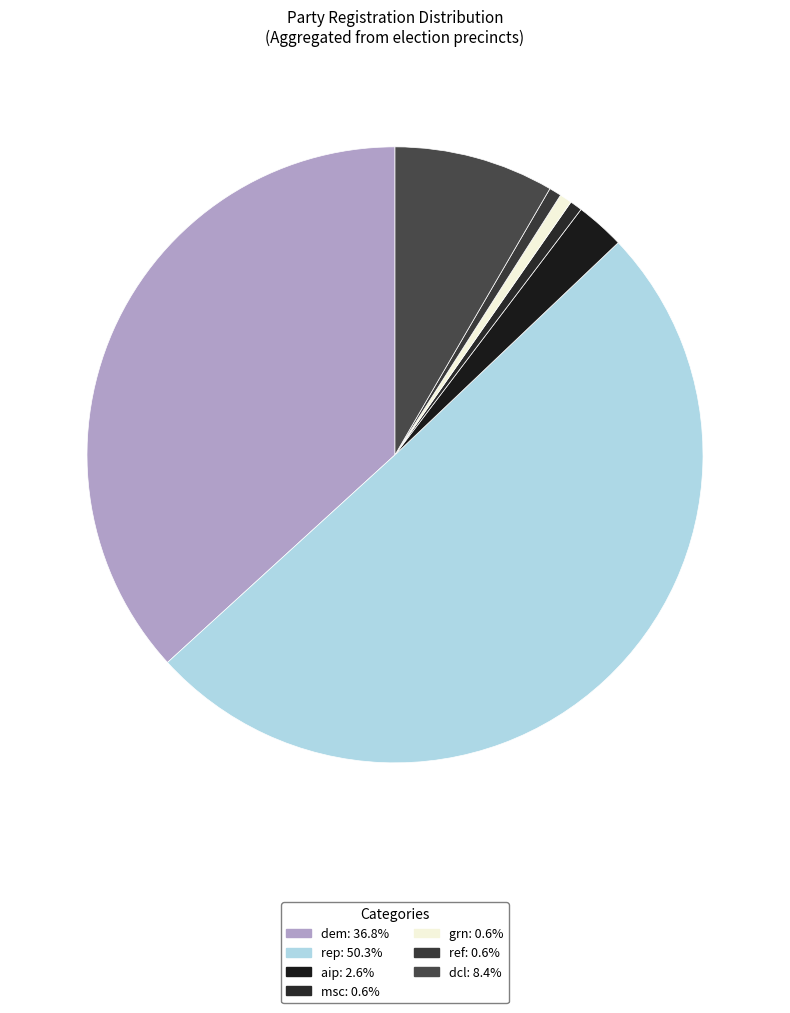

How many segments does this pie chart have?

7